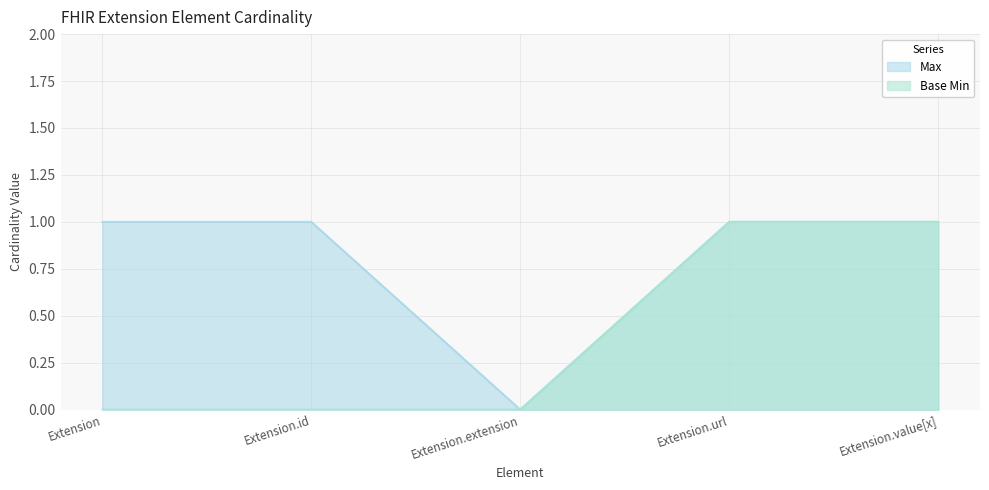

Between Extension.id and Extension.value[x], which series saw the biggest shift?

Base Min